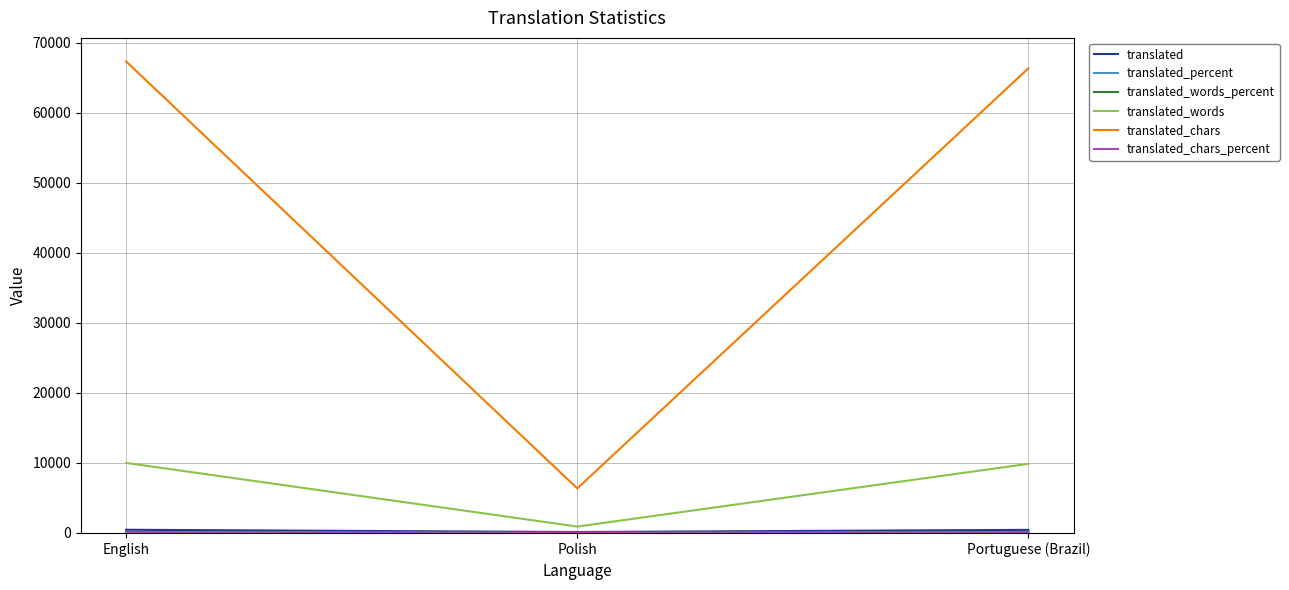

What is the greatest value displayed?

67352.0